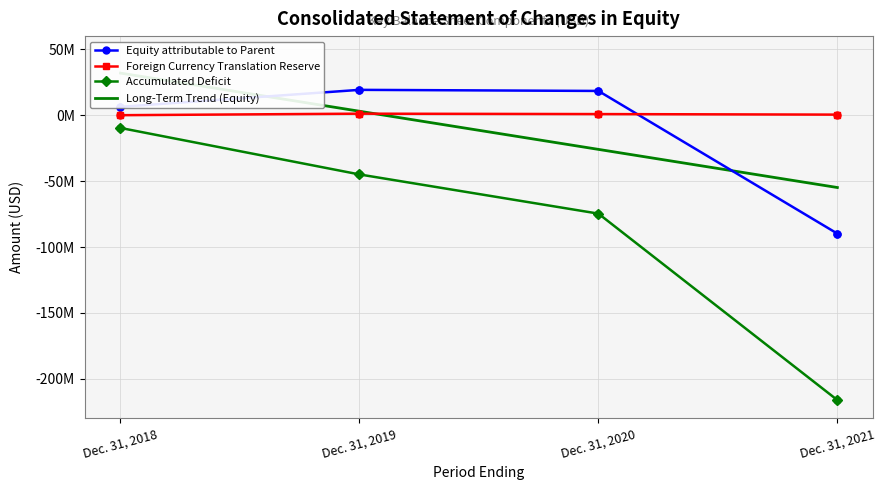

Which series reaches the minimum Y coordinate?

Accumulated Deficit